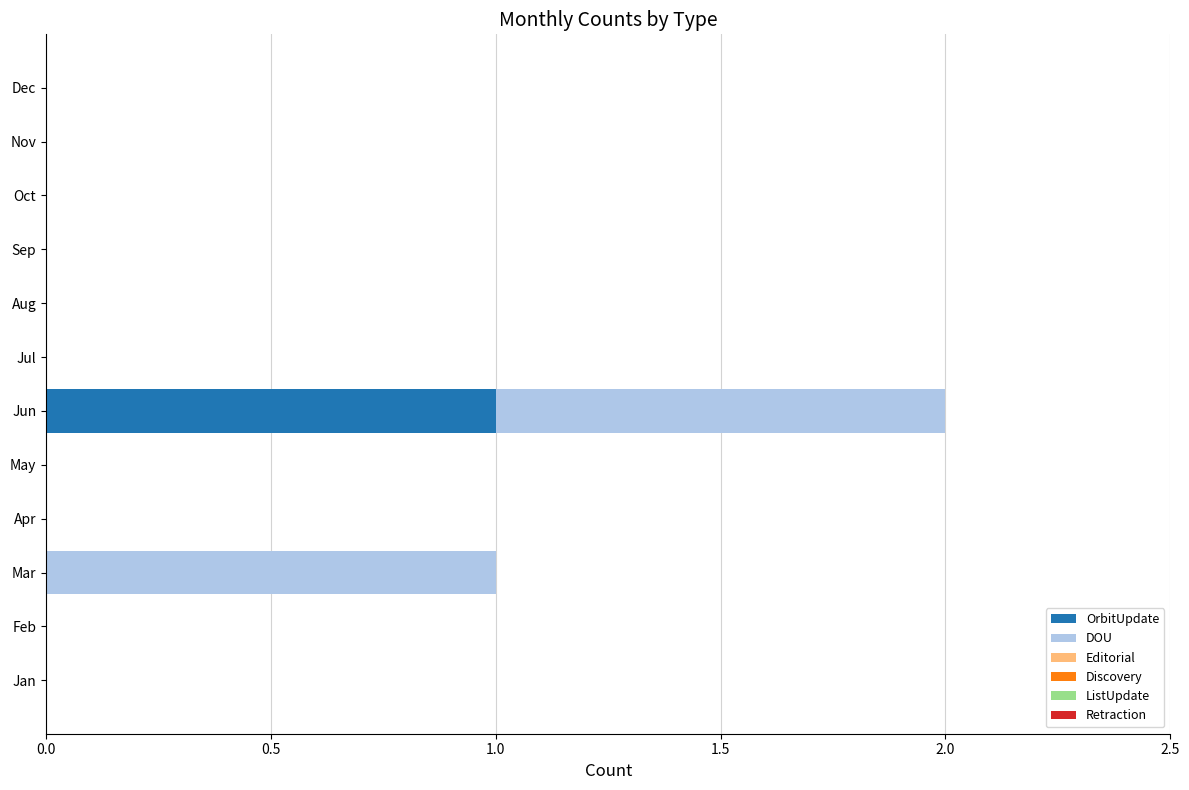

Which category has the highest value in the OrbitUpdate series?

Jun